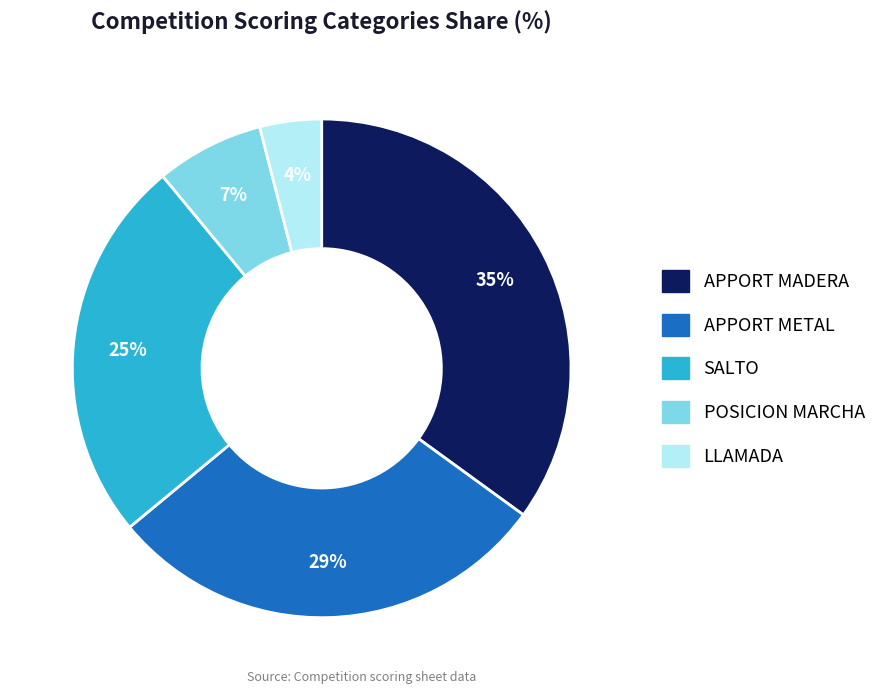

Rank the categories by value from highest to lowest.

APPORT MADERA, APPORT METAL, SALTO, POSICION MARCHA, LLAMADA